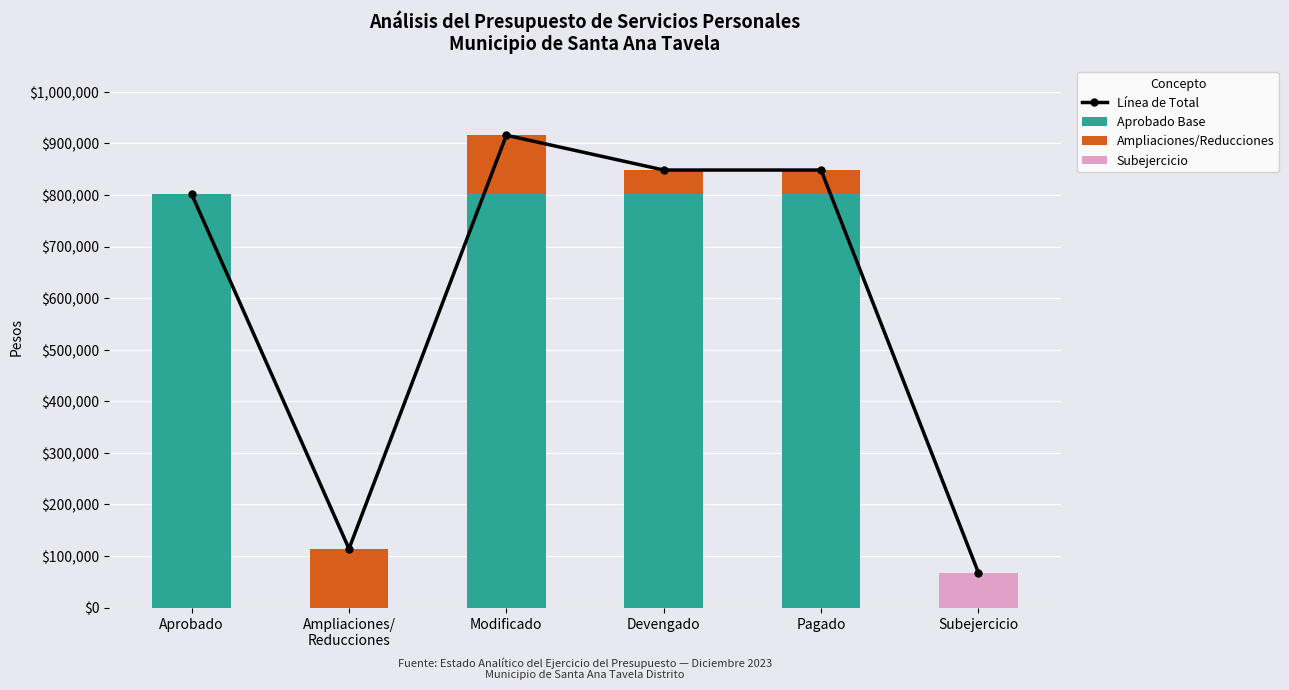

What is the difference between the maximum and second lowest values in the Subejercicio series?

67479.8